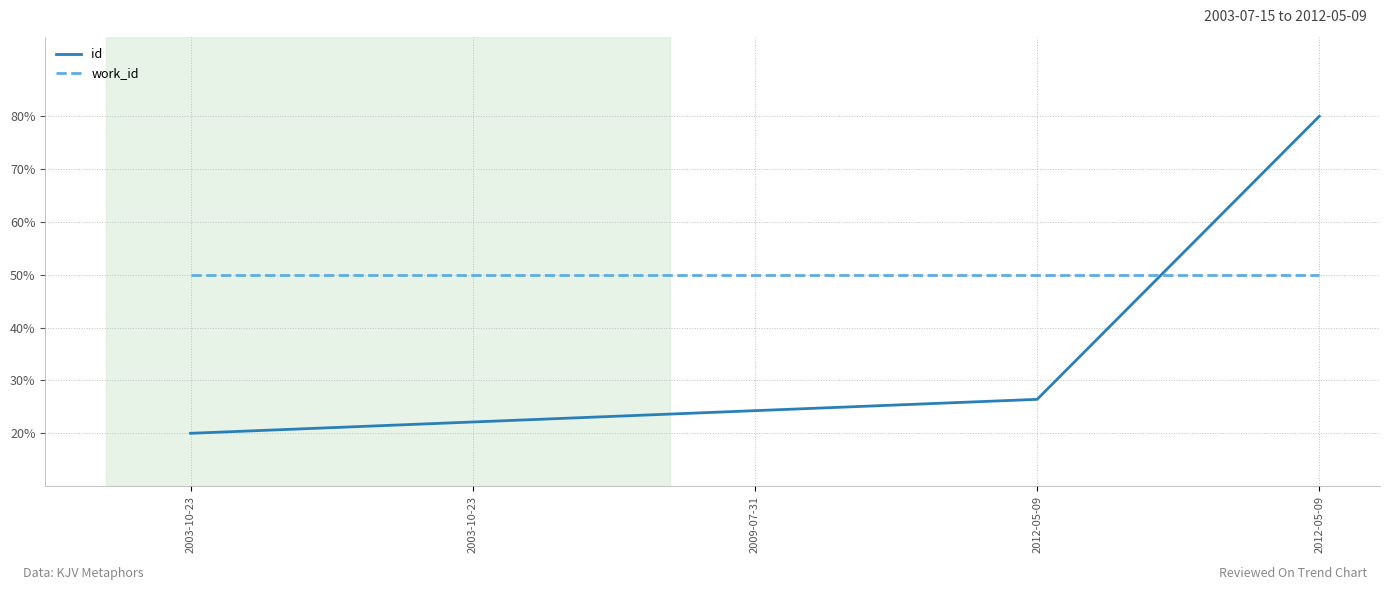

Does the chart display data point markers on the line(s)?

No